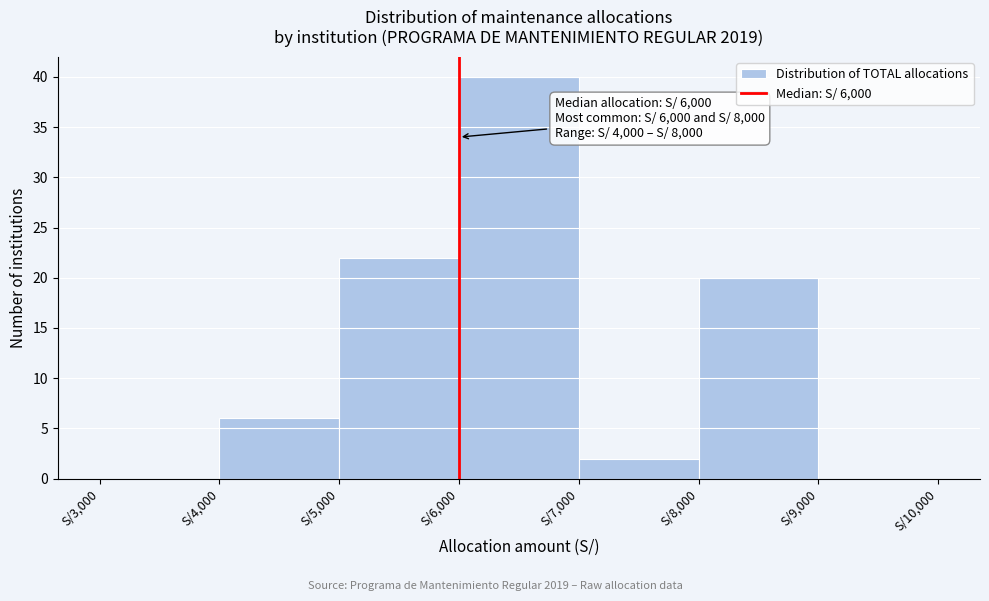

Which range on the x-axis has the tallest bar?

6000 to 7000